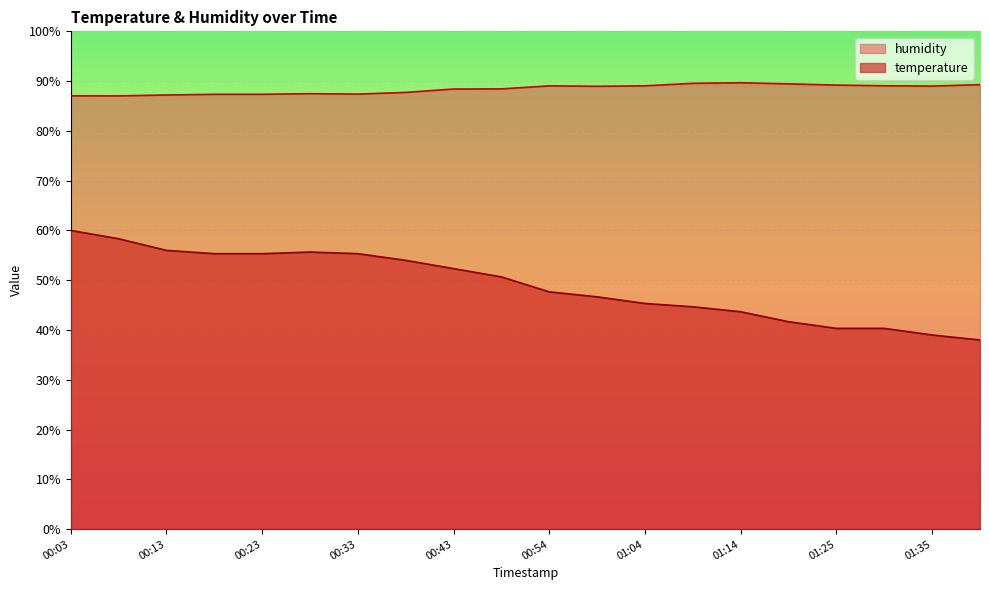

Which has a higher value, 00:33 or 00:03?

00:03